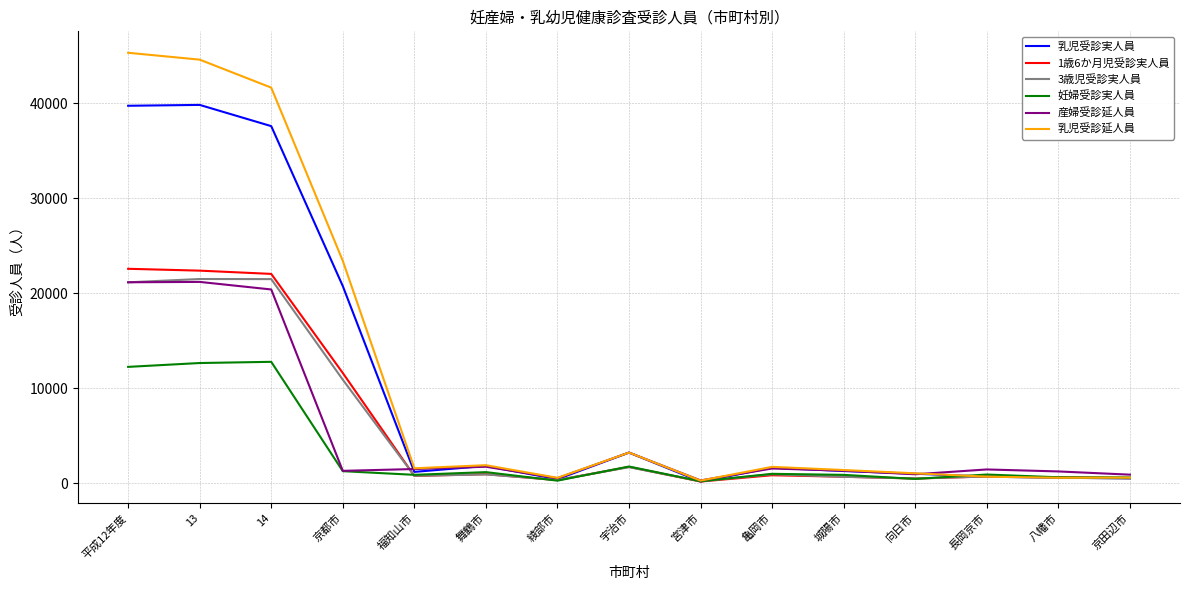

What is the total value across all series at 京都市?

69207